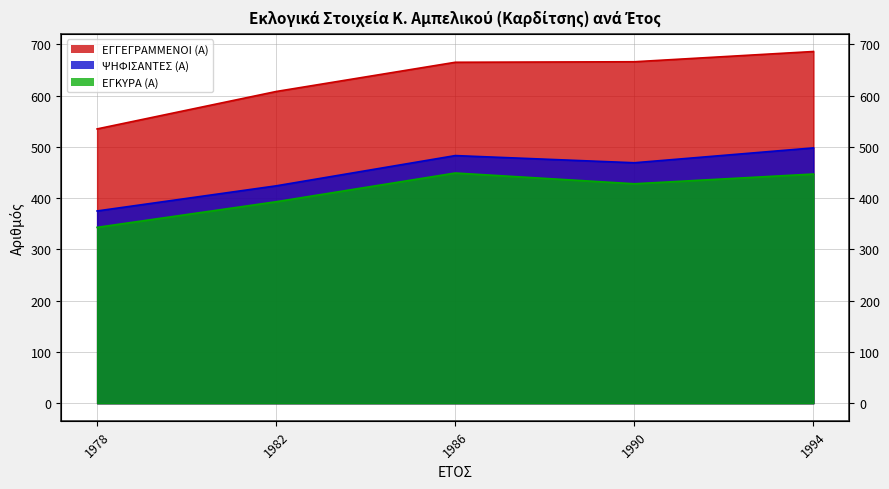

Reading left to right, extract all data points from this chart.

ΕΓΓΕΓΡΑΜΜΕΝΟΙ (Α): 1978=535	1982=608	1986=665	1990=666	1994=686
ΨΗΦΙΣΑΝΤΕΣ (Α): 1978=375	1982=424	1986=483	1990=469	1994=498
ΕΓΚΥΡΑ (Α): 1978=343	1982=393	1986=449	1990=428	1994=447